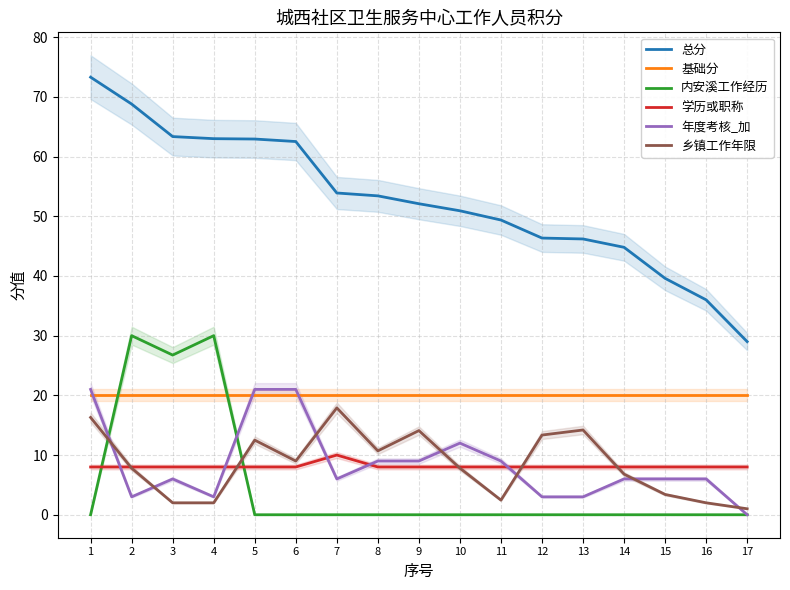

Which series ends up on top after the final intersection of 学历或职称 and 年度考核_加?

学历或职称